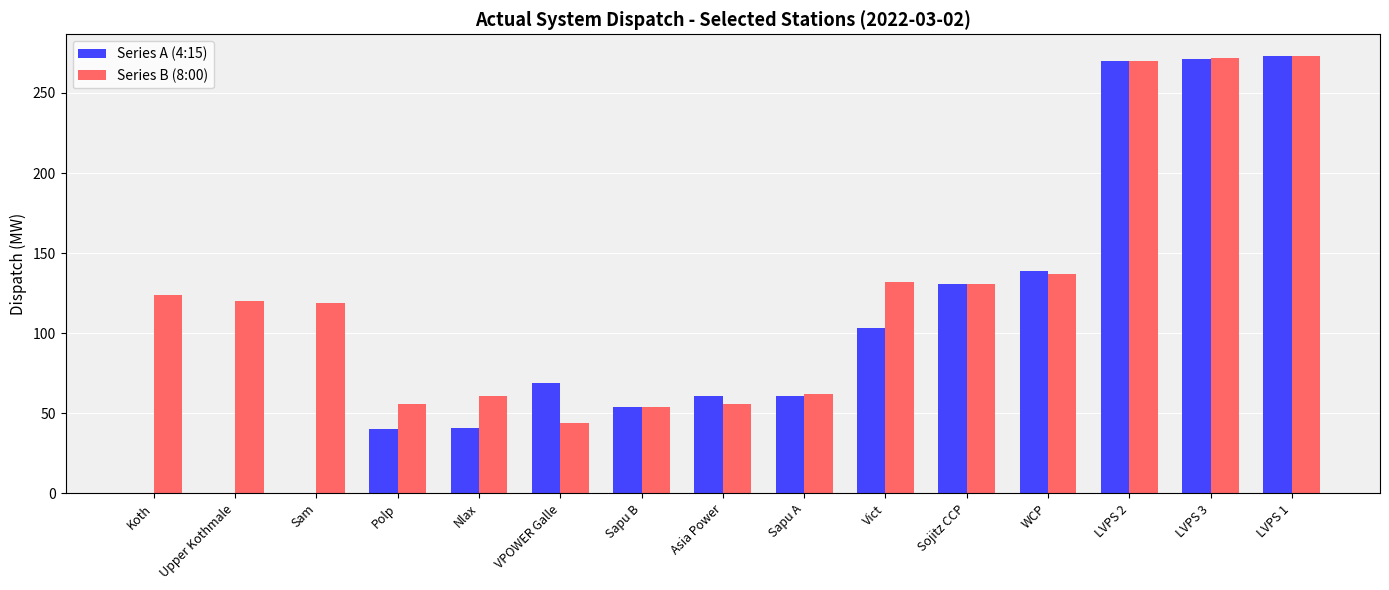

What is the maximum value shown in the chart?

273